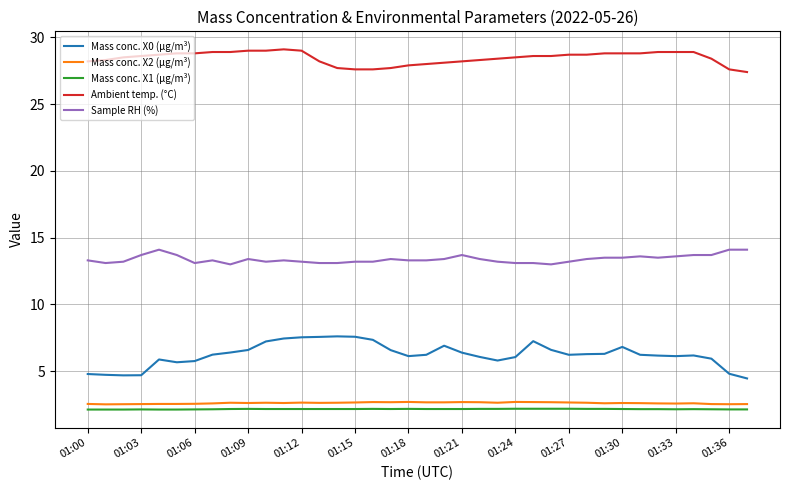

True or false: Mass conc. X0 (μg/m³) and Mass conc. X2 (μg/m³) intersect in this chart.

False